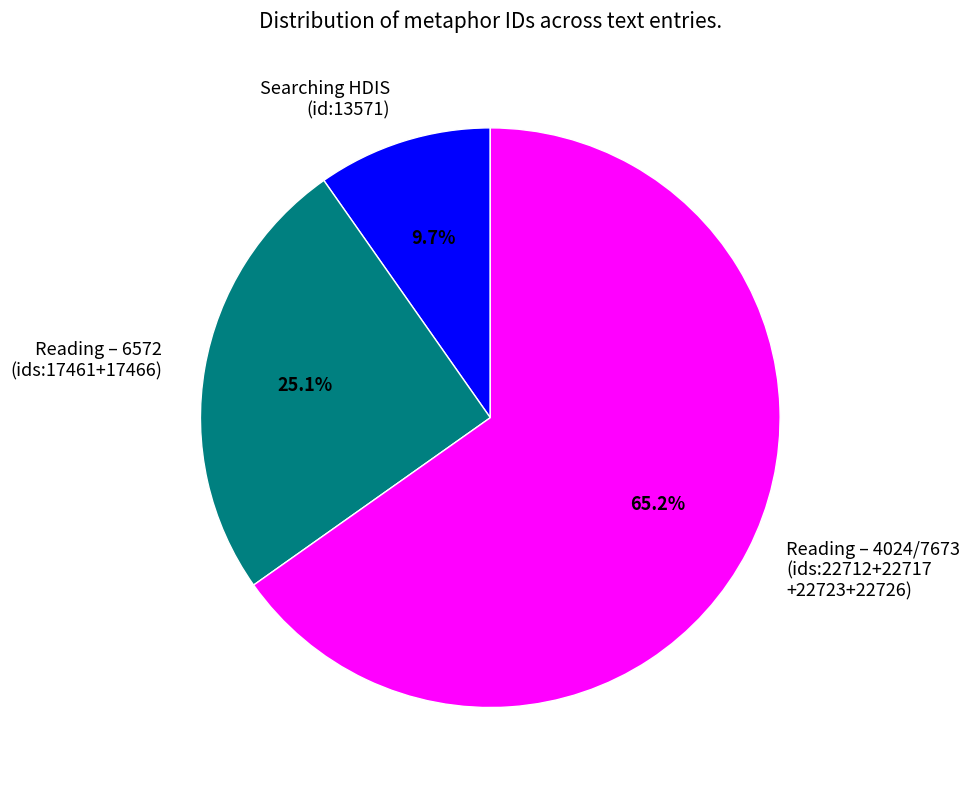

Is there any slice that represents more than half of the pie?

Yes